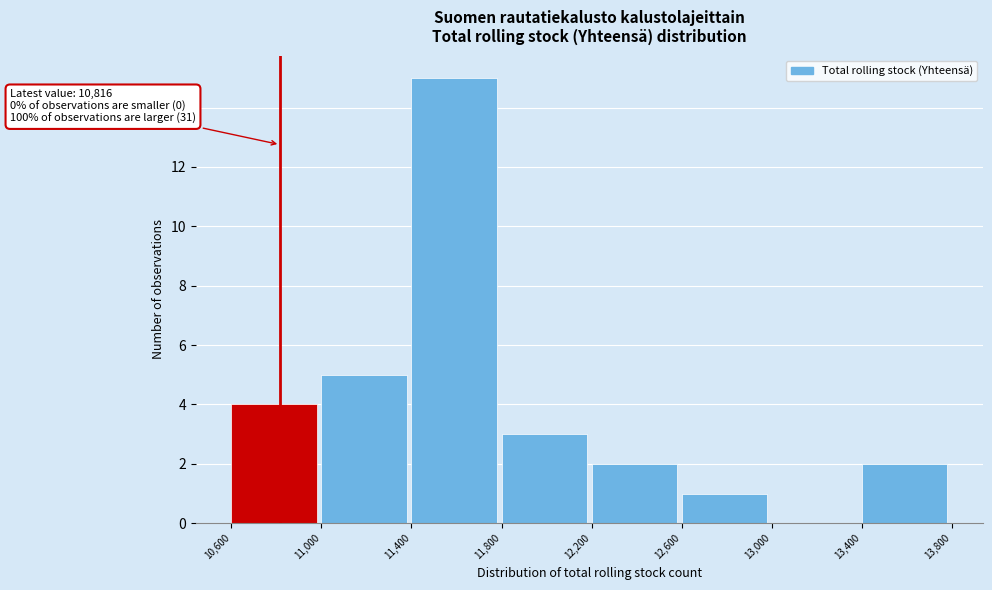

Which range on the x-axis has the tallest bar?

11,400 to 11,800